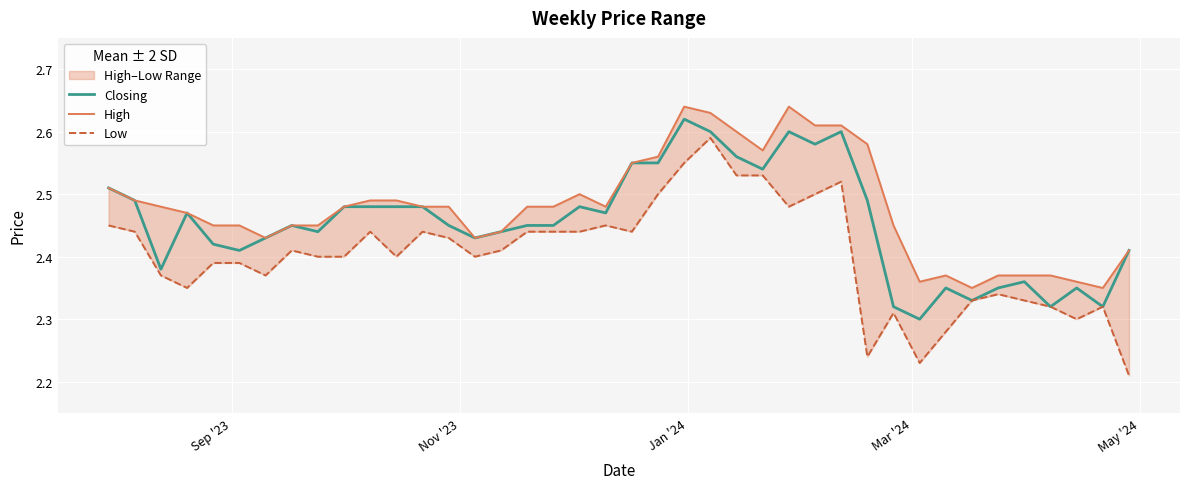

The value of Closing at 14 is 0.8. True or false?

False